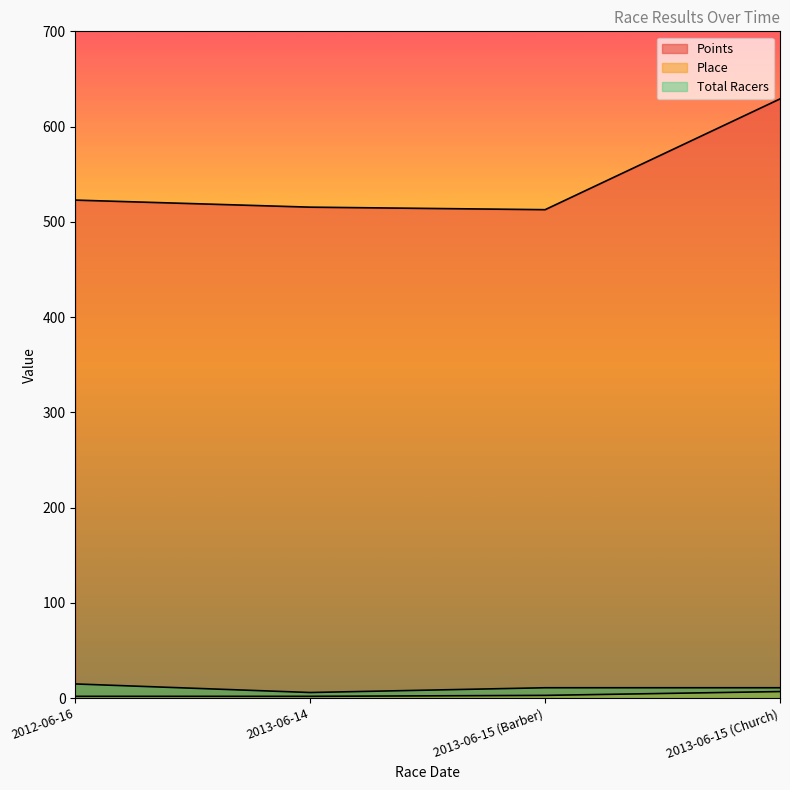

How many data points does each series have?

4